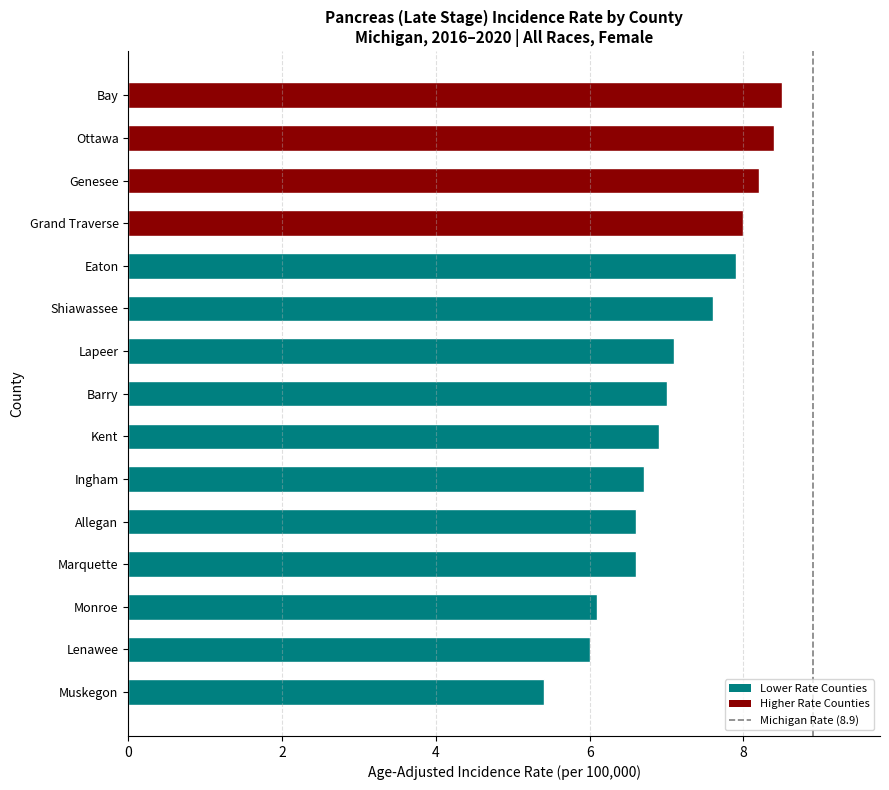

What is the maximum value shown in the chart?

8.5